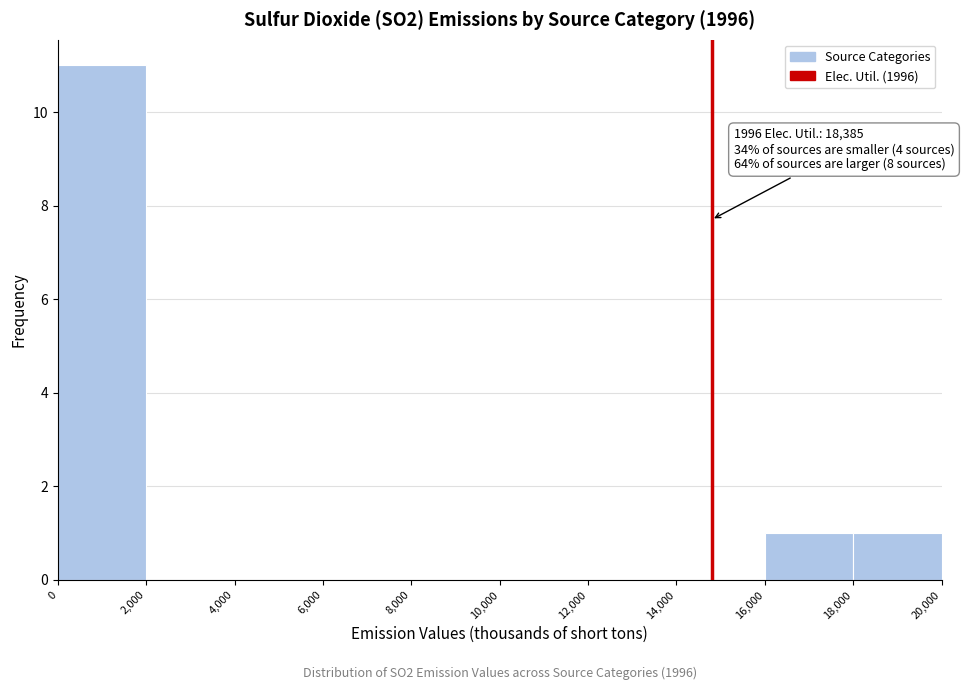

Over which range of the x-axis is the bar tallest?

0 to 2,000